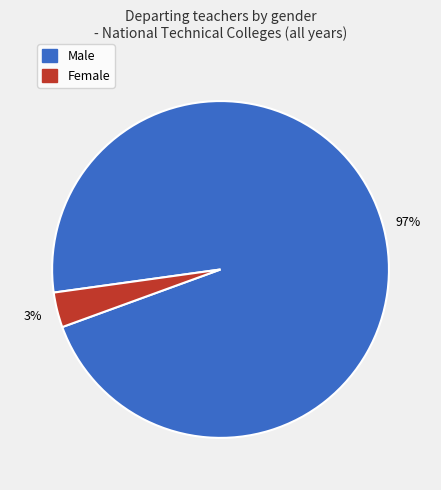

Is there any slice that represents more than half of the pie?

Yes